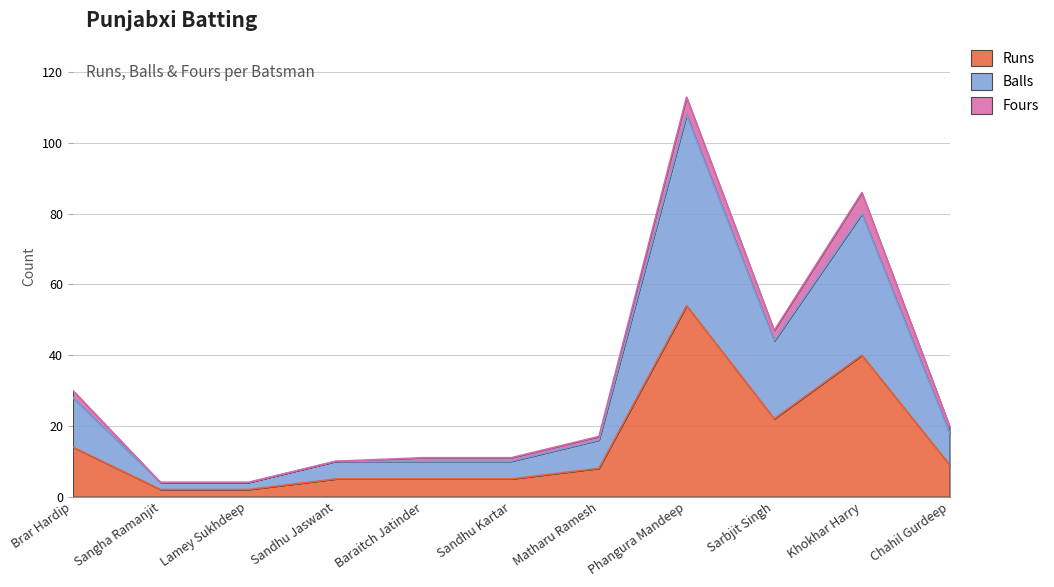

Does the chart have visible grid lines?

Yes